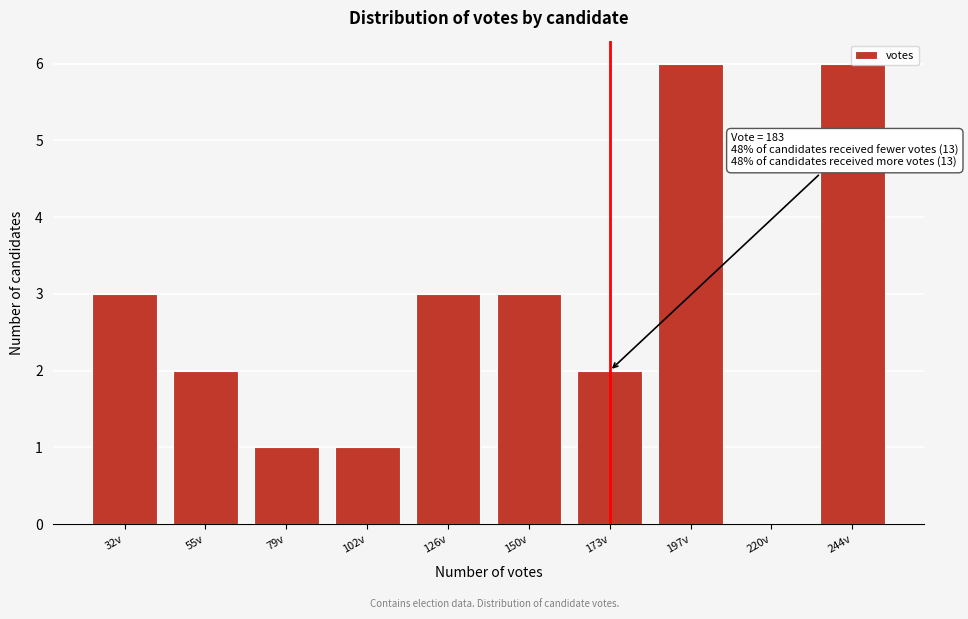

What is the sum of the values at 79v and 32v?

4